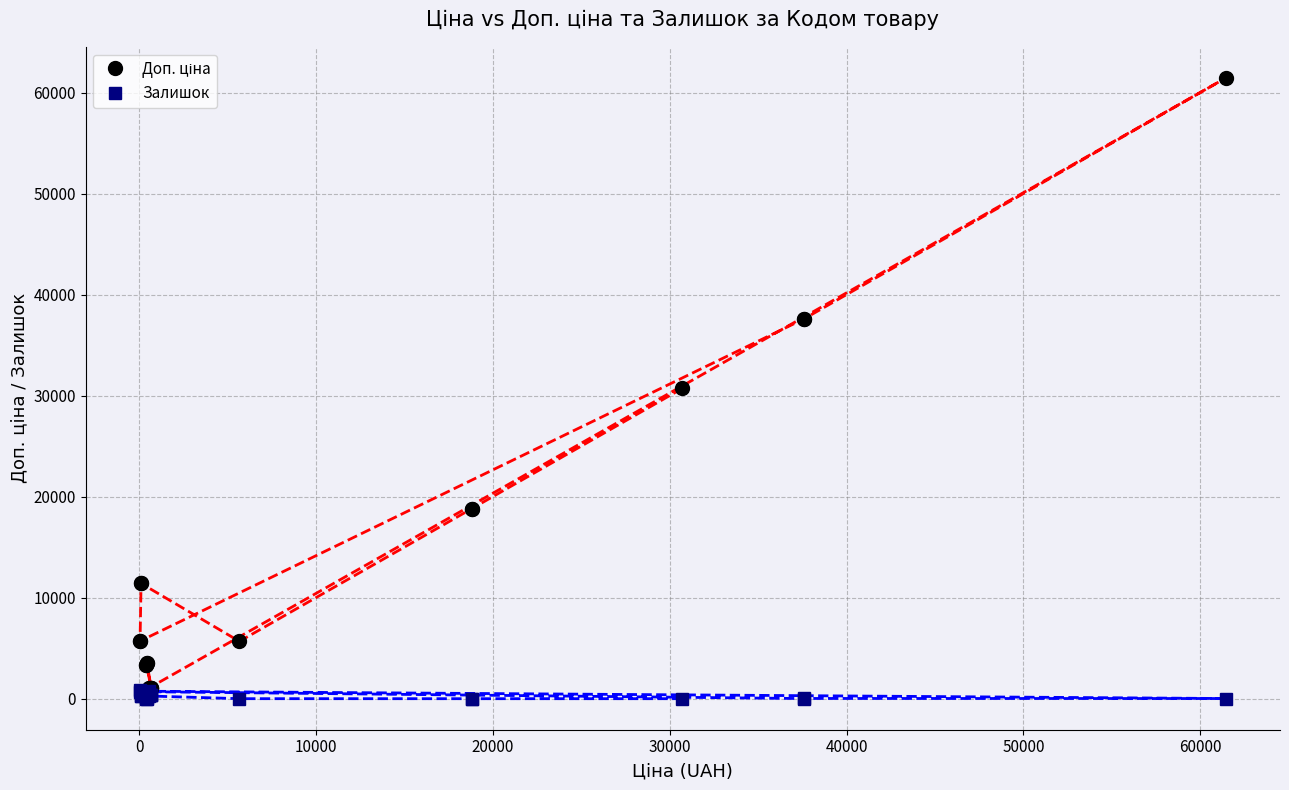

In Доп. ціна, how many points are lower than both neighbors (excluding endpoints)?

1